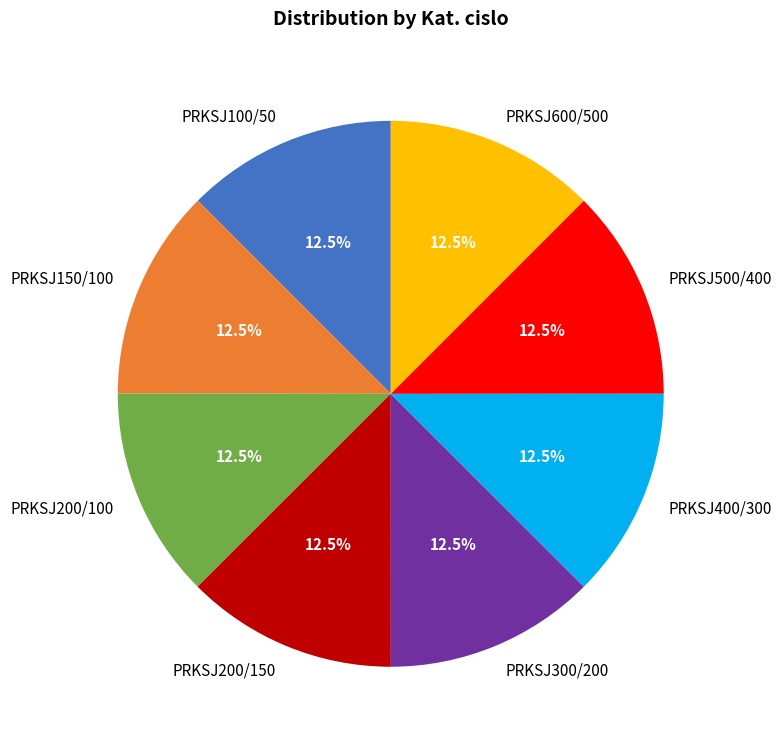

Do PRKSJ200/100 and PRKSJ400/300 together represent more than half of the pie?

No